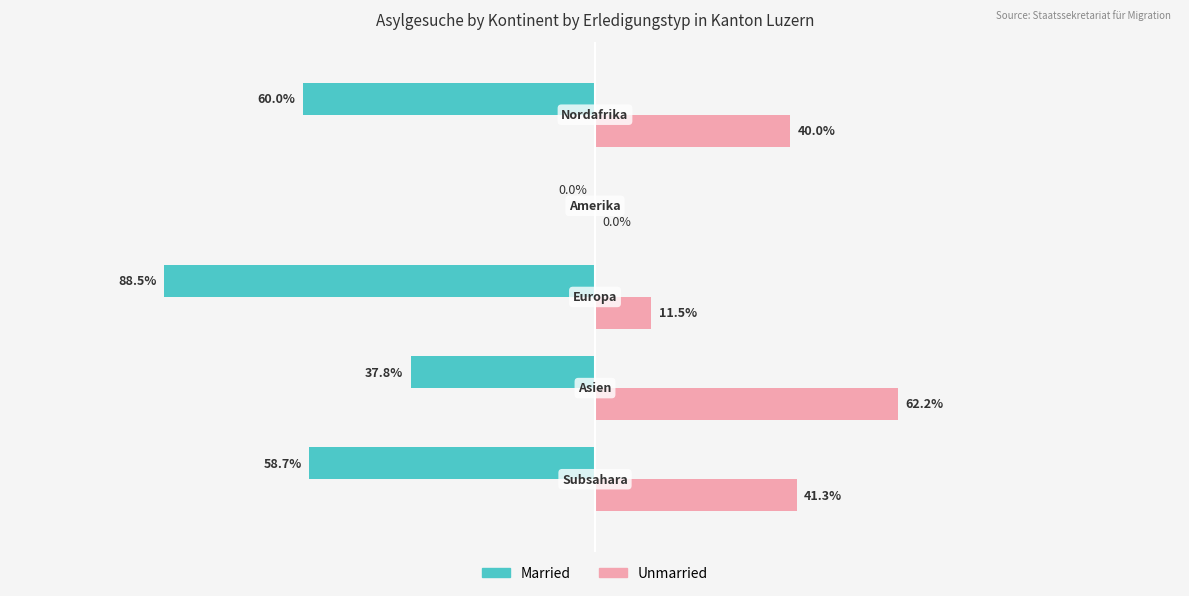

Which series has the largest total across all categories?

Unmarried